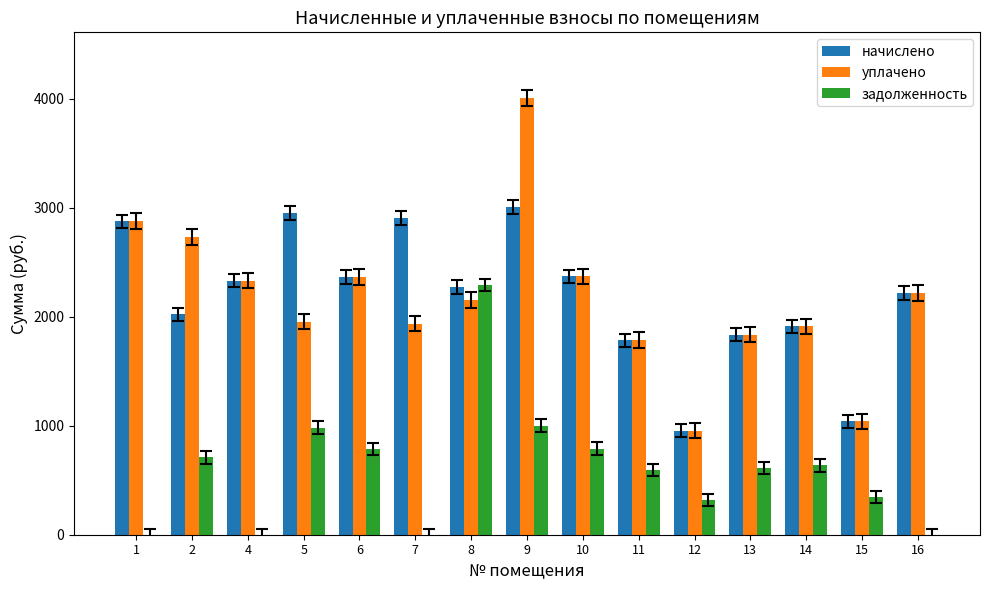

At which label does начислено first exceed 2271?

1